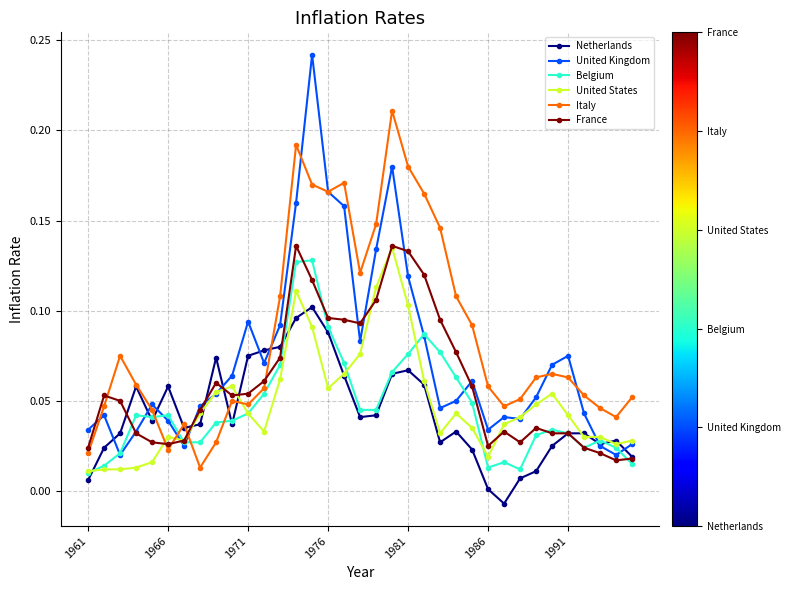

Which series has the largest total across all categories?

Italy